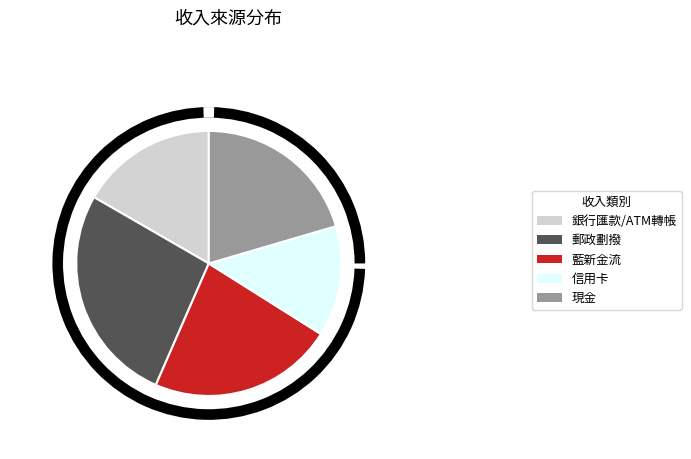

True or false: 信用卡 accounts for 1% of the total.

False